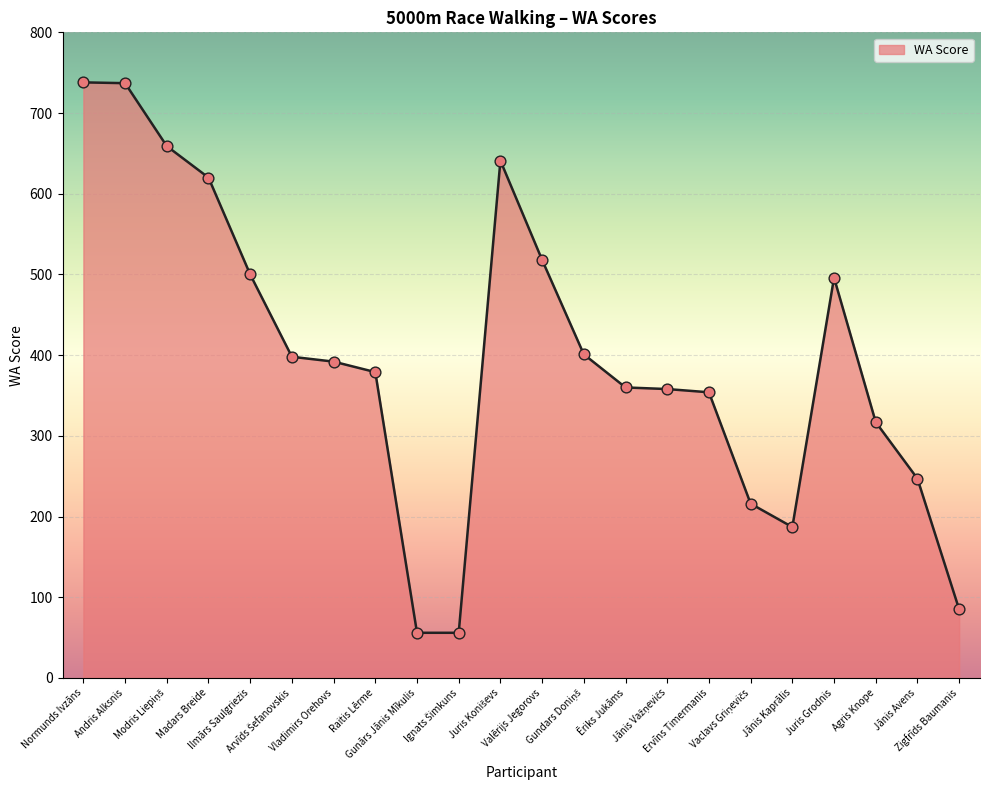

What is the minimum value shown in the chart?

56